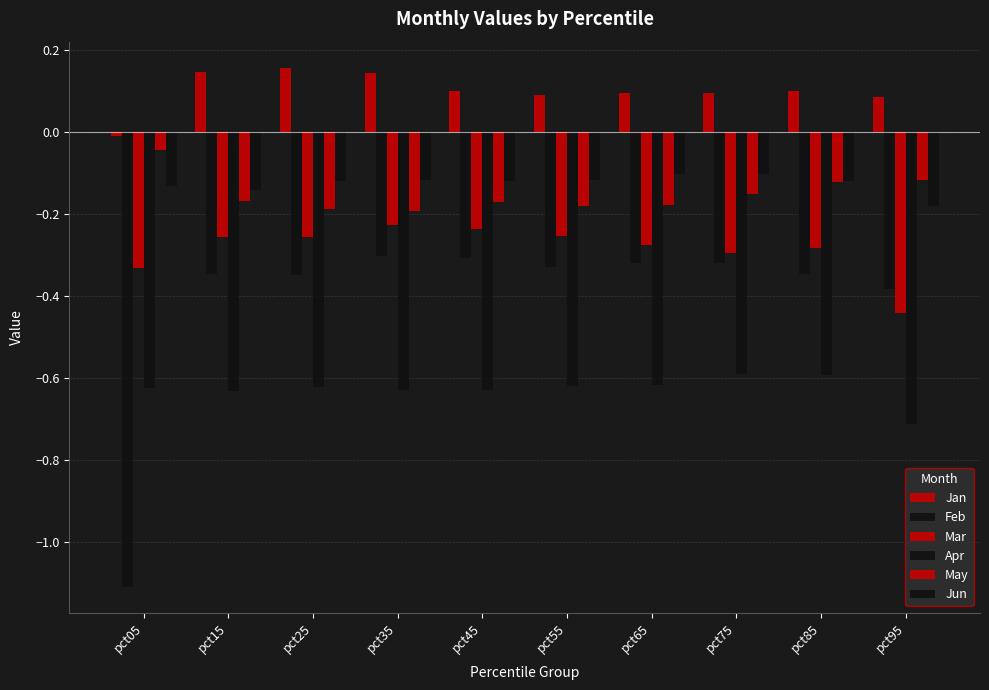

List the series in order of their peak value, lowest first.

Apr, Feb, Mar, Jun, May, Jan